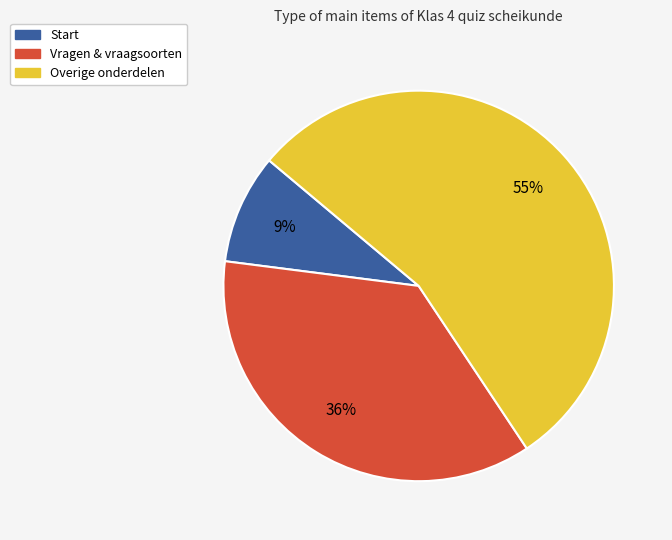

To the nearest percent, what is the average slice percentage?

33%